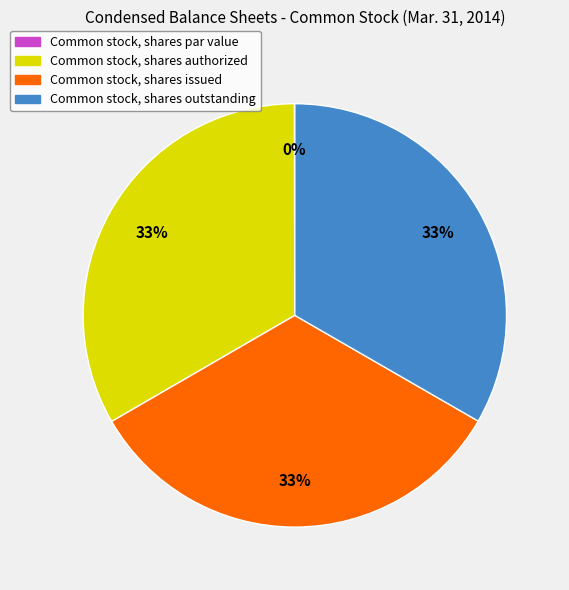

Does Common stock, shares authorized represent more than half of the total?

No